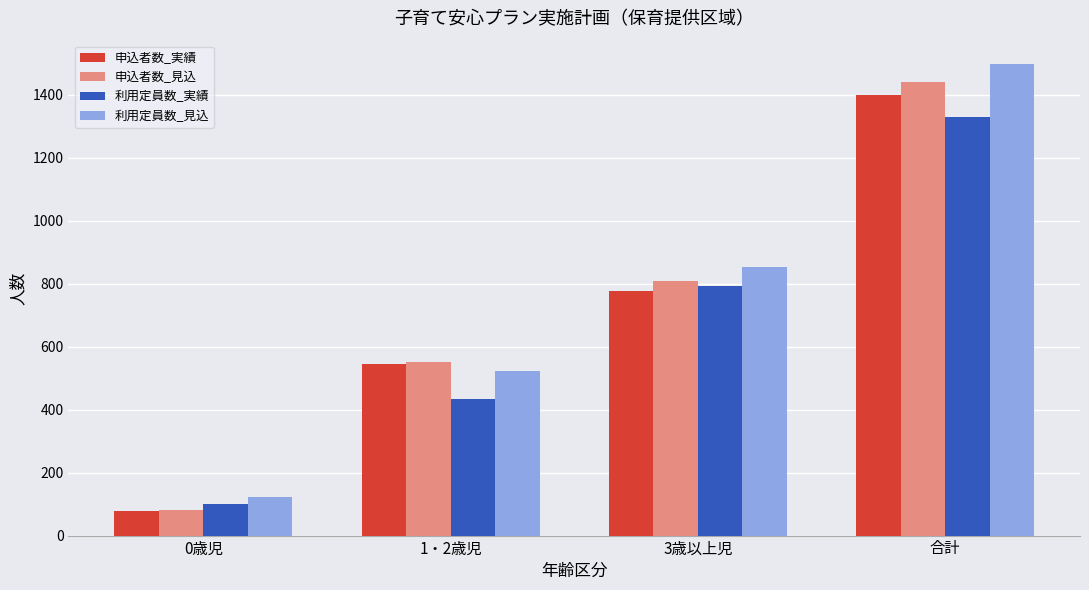

Rank the series by their maximum value, from lowest to highest.

利用定員数_実績, 申込者数_実績, 申込者数_見込, 利用定員数_見込